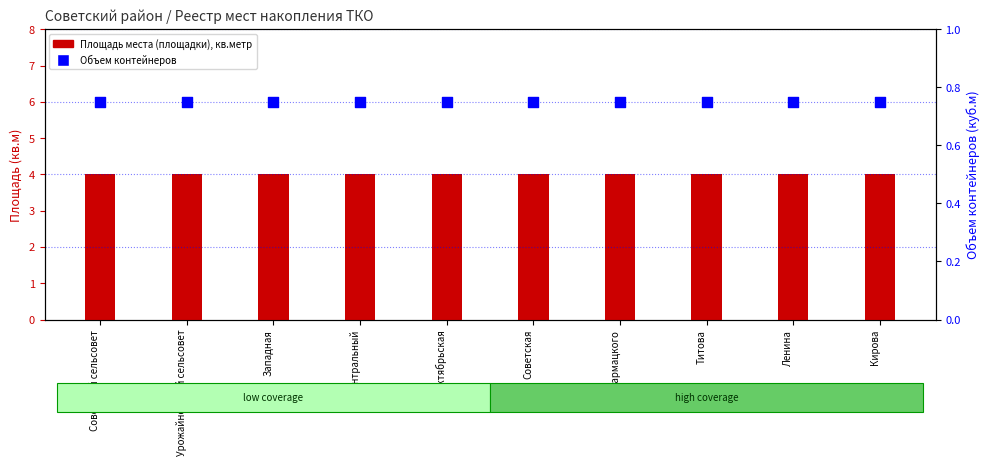

Which series has the largest Y range (max minus min)?

Площадь места (площадки), кв.метр